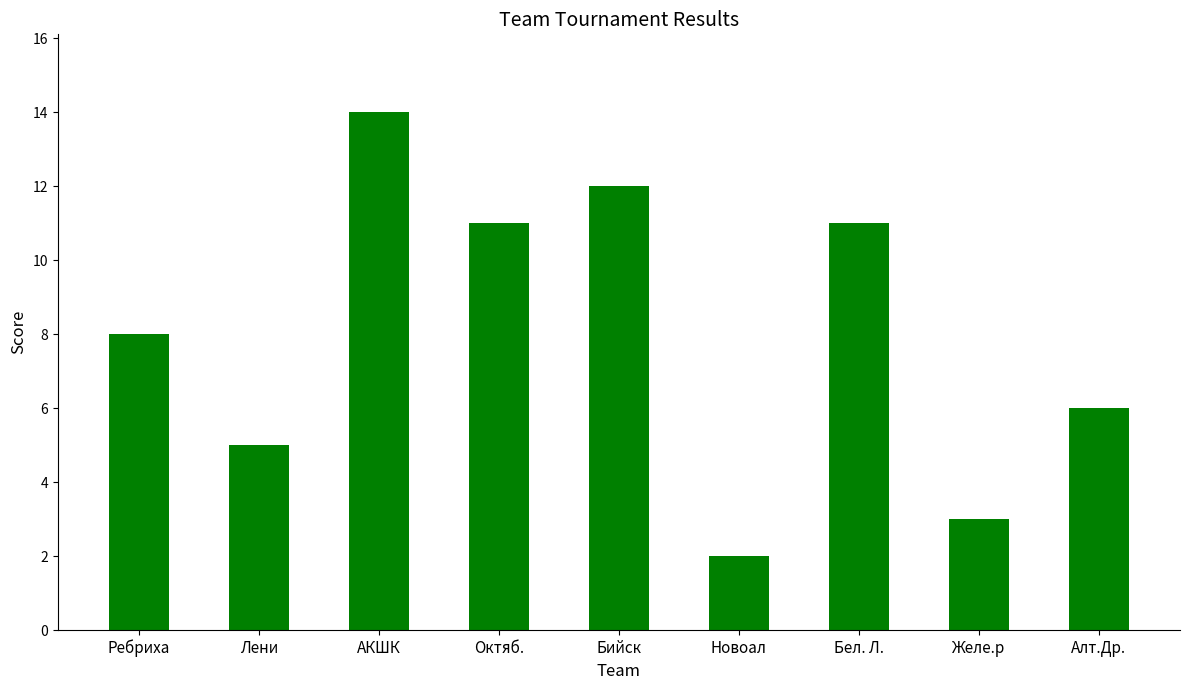

Reading right to left, extract all data points from this chart.

Алт.Др.=6	Желе.р=3	Бел. Л.=11	Новоал=2	Бийск=12	Октяб.=11	АКШК=14	Лени=5	Ребриха=8